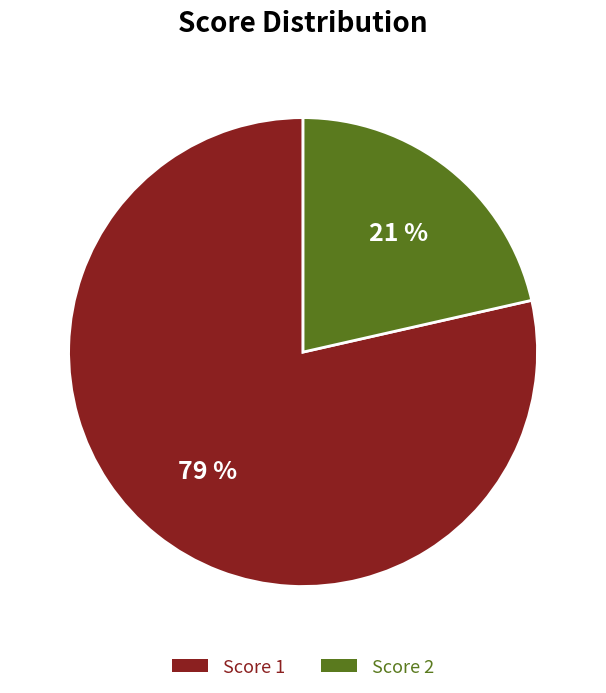

Is there any slice that represents more than half of the pie?

Yes